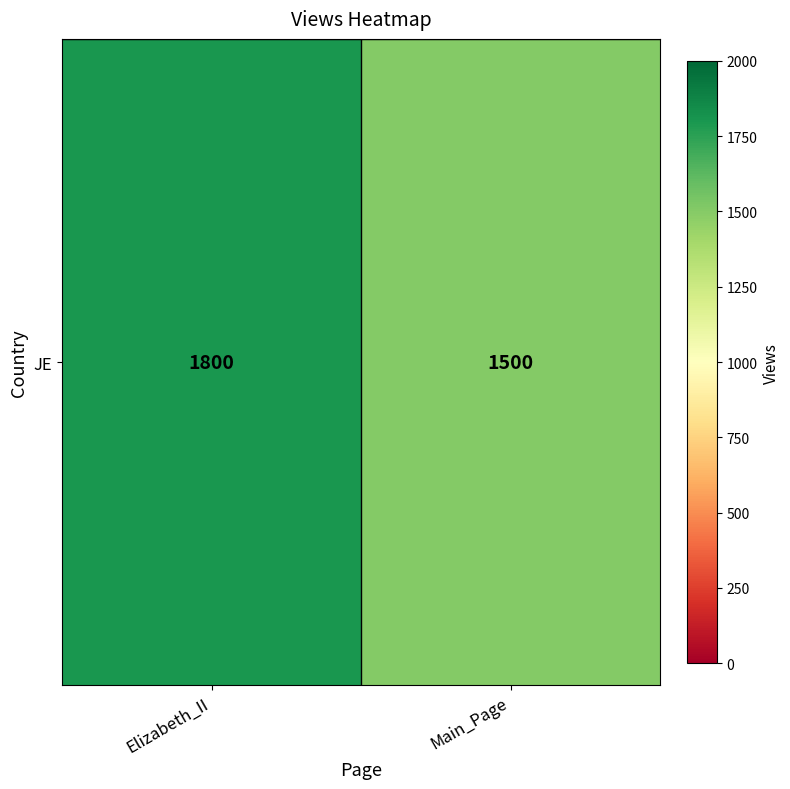

How many values are between 1500 and 1800?

2